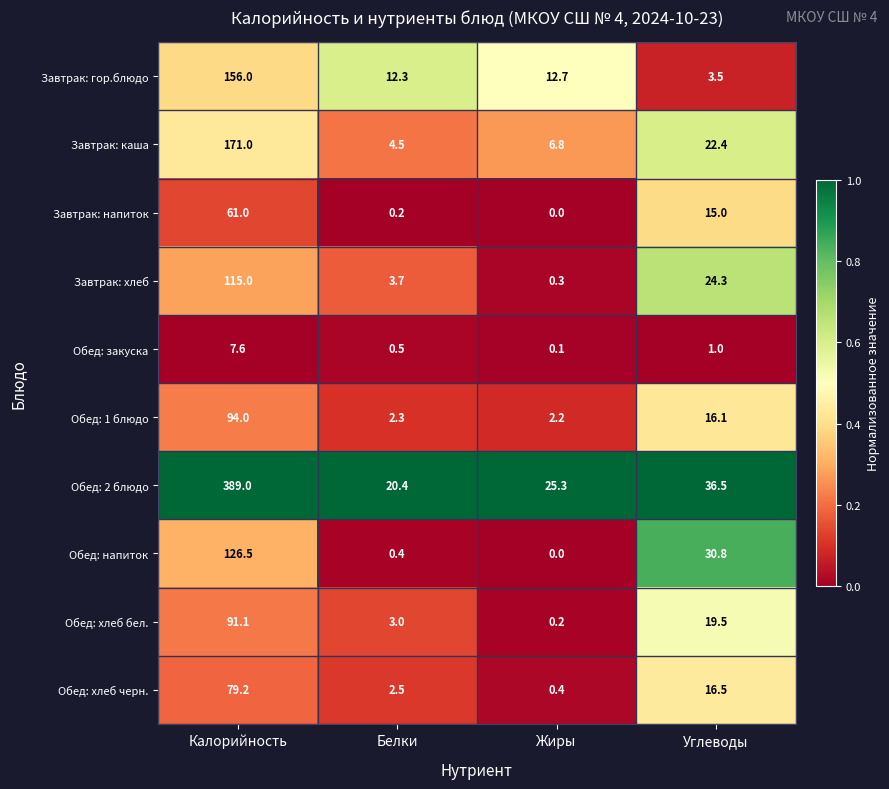

At which label is Обед: хлеб бел. closest to 45?

Углеводы